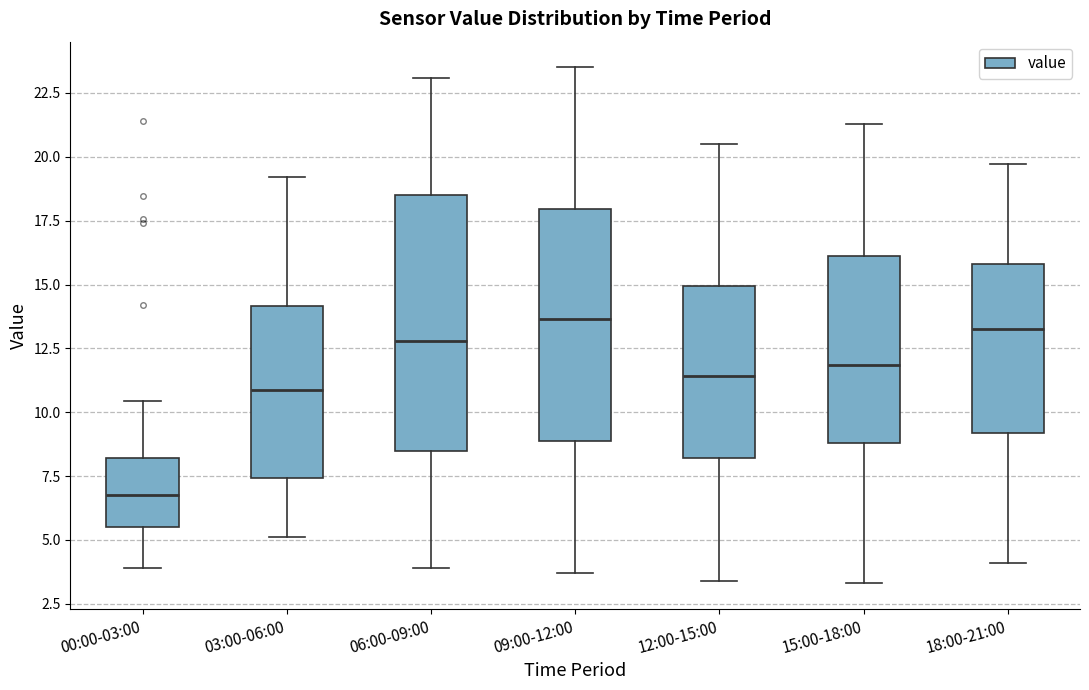

Which box is the tallest, from its lower edge to its upper edge?

06:00-09:00